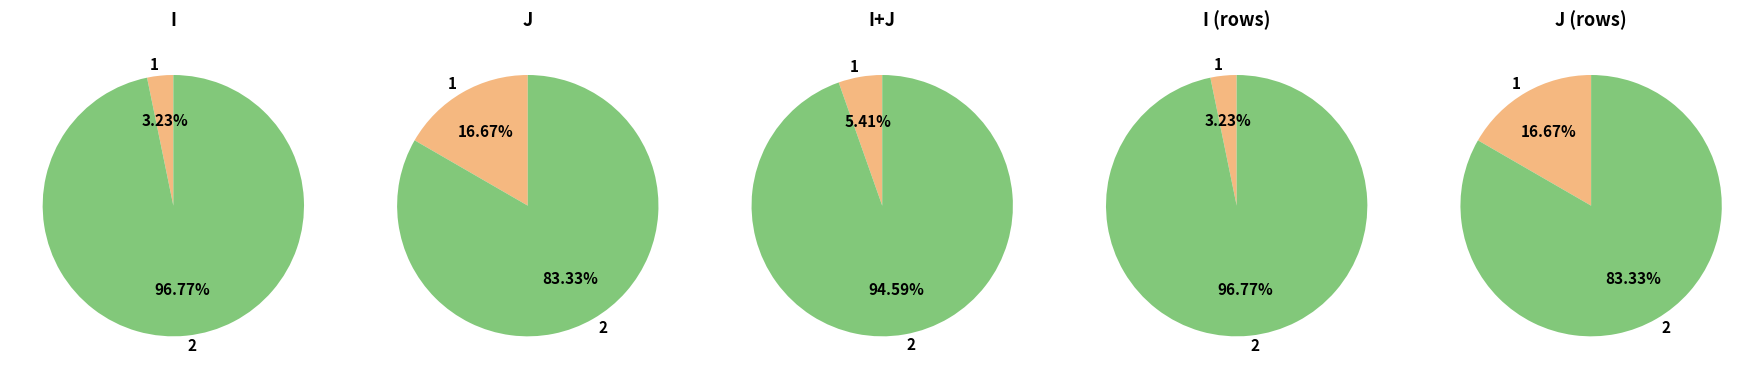

To the nearest percent, what percentage of the pie is 1?

17%